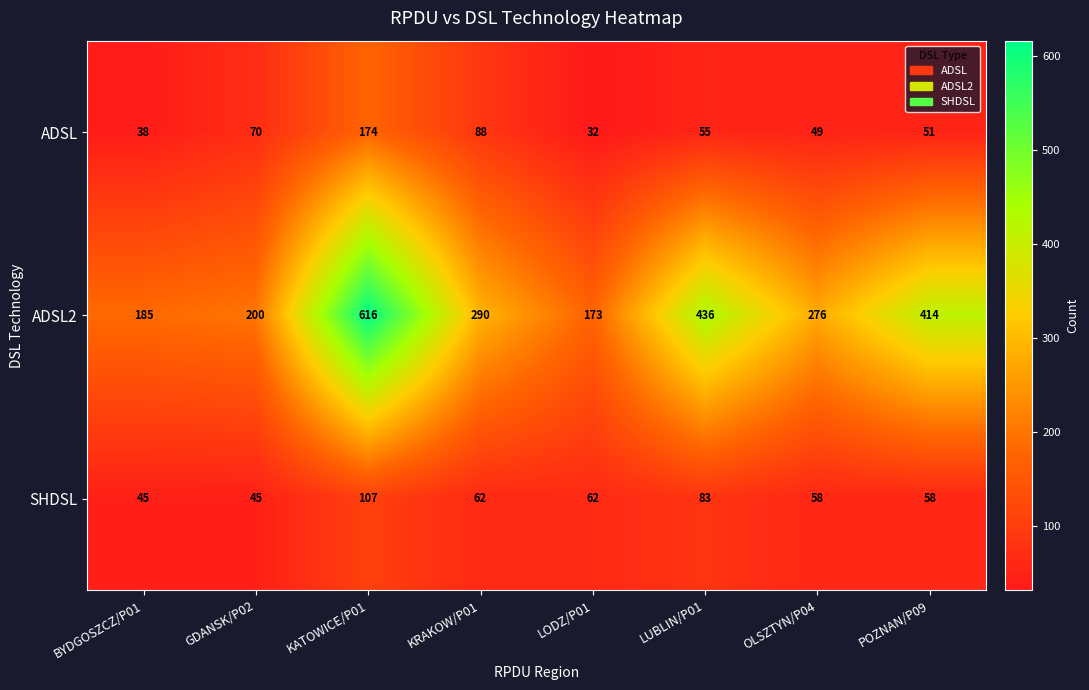

The value of ADSL at GDANSK/P02 is 106. True or false?

False